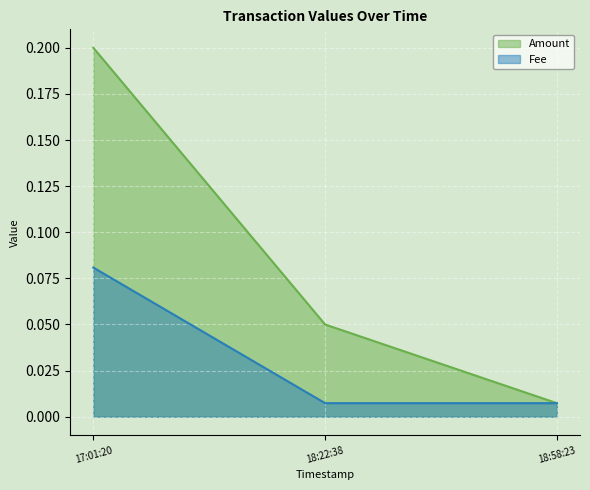

At which category is the sum across all series the highest?

17:01:20